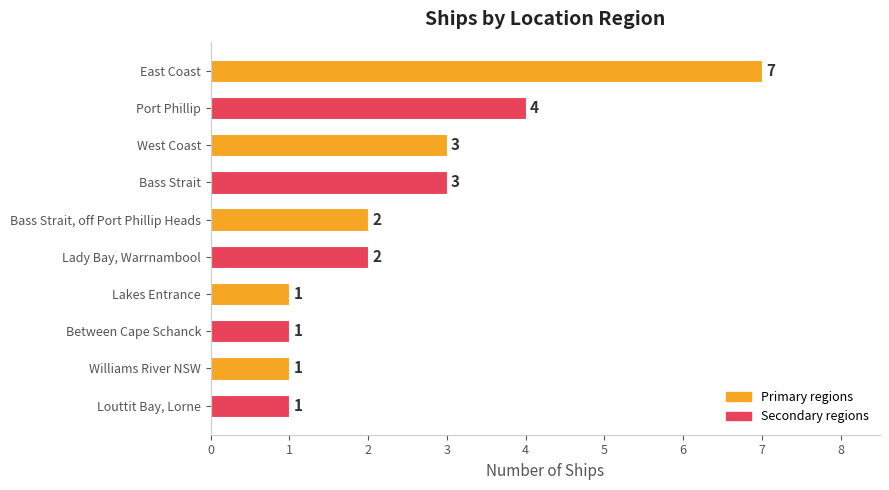

What is the difference between the values at East Coast and Bass Strait?

4